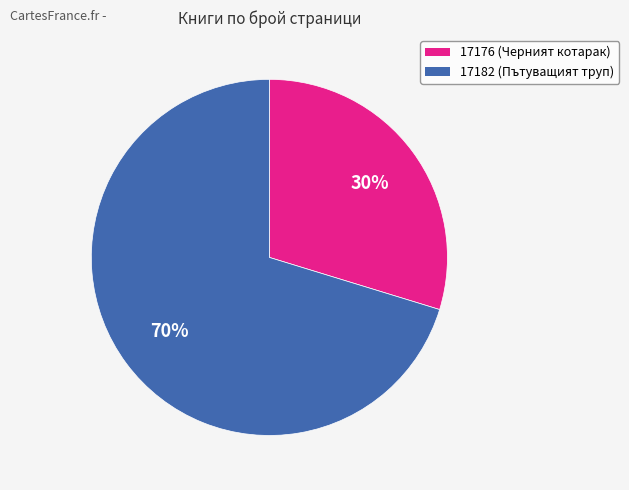

What is the smallest slice in the pie chart?

17176